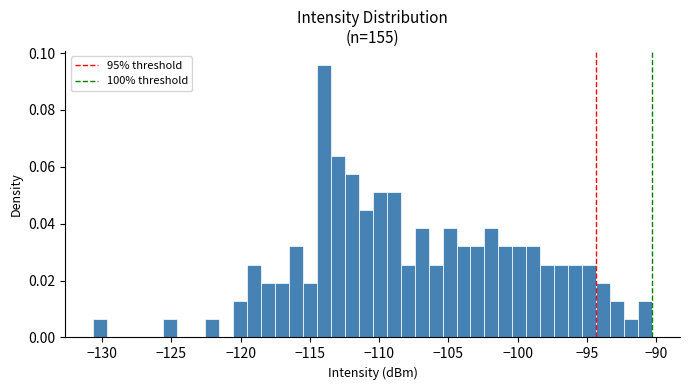

Around what value on the x-axis is the tallest bar? Give the approximate position of its centre, as read against the axis.

-114.0